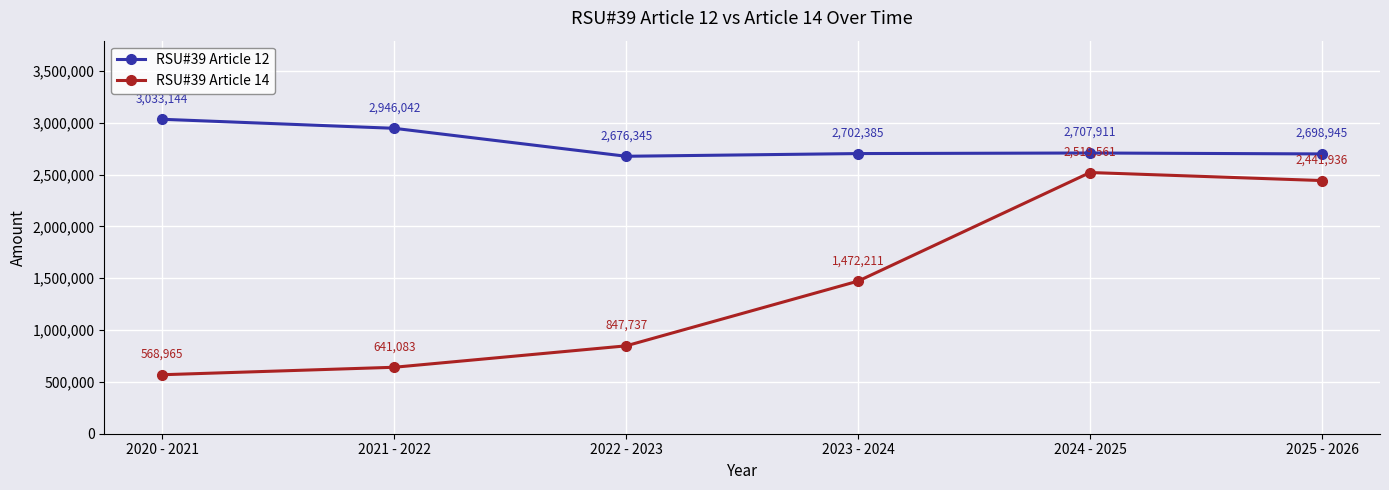

True or false: RSU#39 Article 14 has a value of 963945 at 2024 - 2025.

False